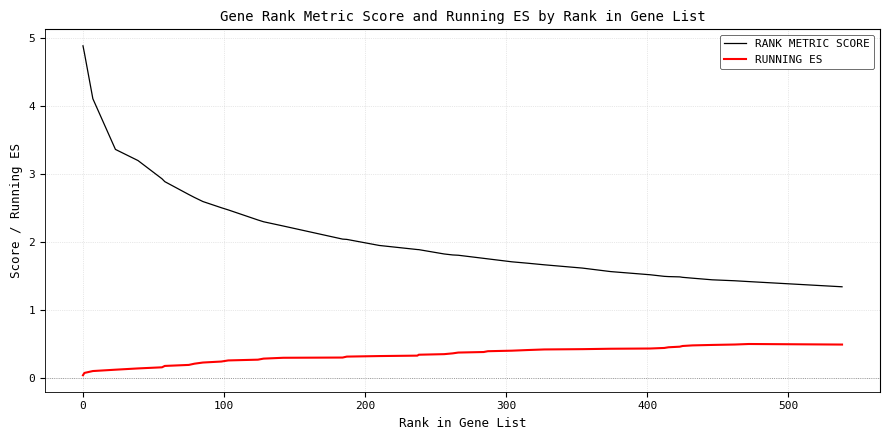

What is the maximum value for RANK METRIC SCORE?

4.9